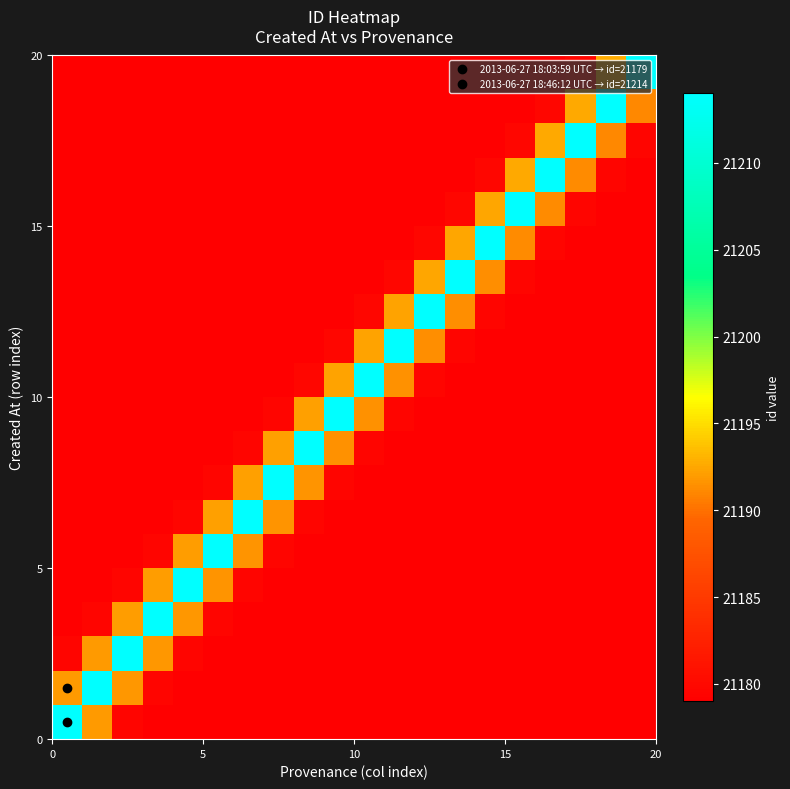

What is the maximum value shown in the chart?

21214.0